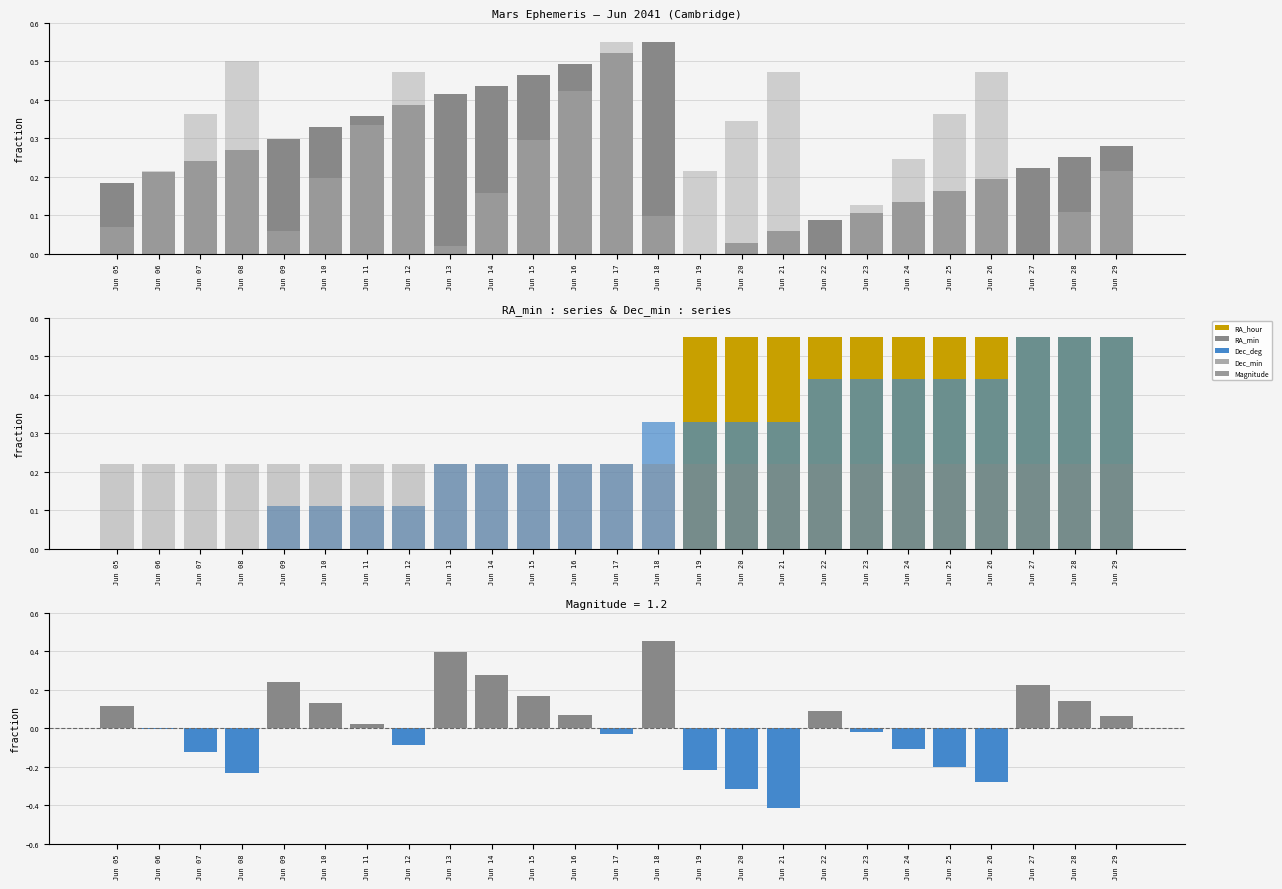

Which series changed the most between Jun 11 and Jun 21?

RA_hour